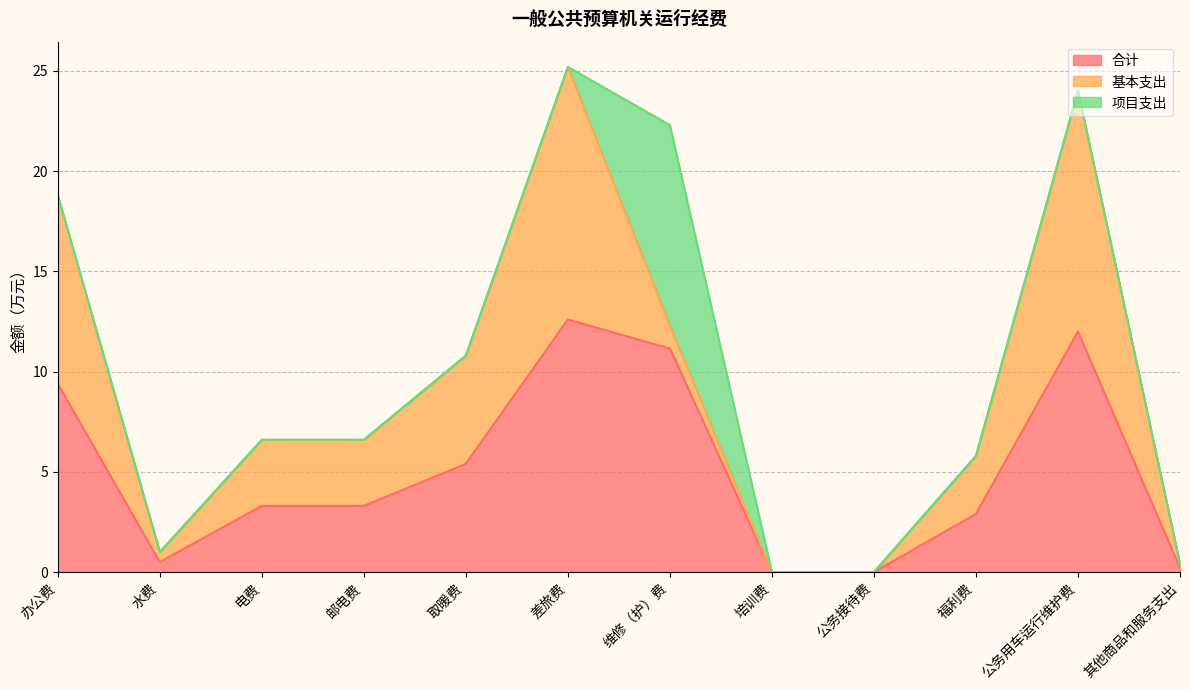

Reading left to right, transcribe all the data shown in this chart.

合计: 办公费=9.4	水费=0.5	电费=3.3	邮电费=3.3	取暖费=5.4	差旅费=12.6	维修（护）费=11.2	培训费=0.0	公务接待费=0.0	福利费=2.9	公务用车运行维护费=12.0	其他商品和服务支出=0.2
基本支出: 办公费=9.4	水费=0.5	电费=3.3	邮电费=3.3	取暖费=5.4	差旅费=12.6	维修（护）费=1.1	培训费=0.0	公务接待费=0.0	福利费=2.9	公务用车运行维护费=12.0	其他商品和服务支出=0.2
项目支出: 办公费=0.0	水费=0.0	电费=0.0	邮电费=0.0	取暖费=0.0	差旅费=0.0	维修（护）费=10.0	培训费=0.0	公务接待费=0.0	福利费=0.0	公务用车运行维护费=0.0	其他商品和服务支出=0.0